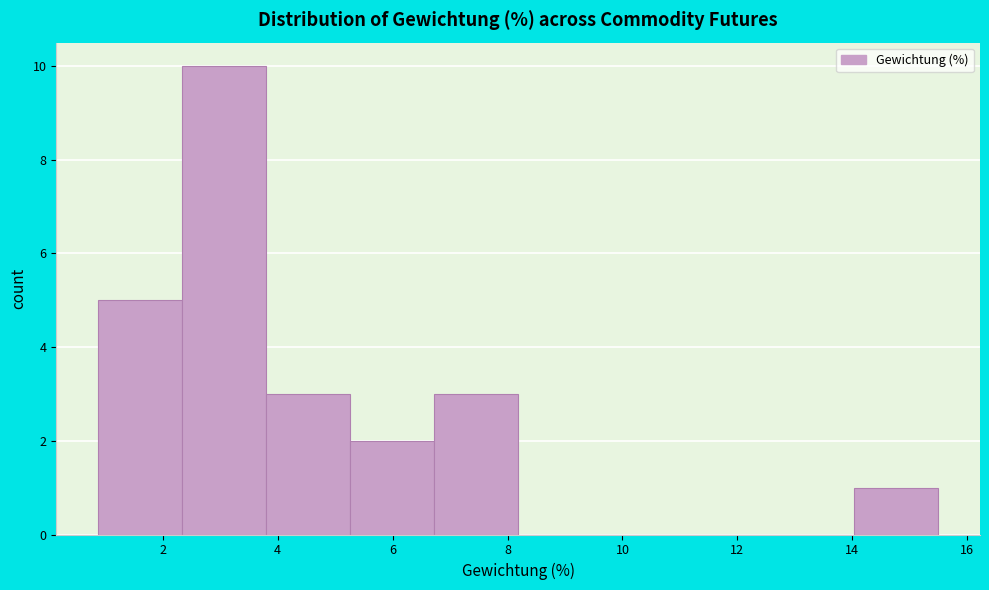

Reading left to right, transcribe this chart: for each bar, give the range it covers on the x-axis and its height. Neither the bar edges nor the heights are printed on the chart, so give them approximately, as read against the axes.

0.8 to 2.4: 5
2.4 to 3.8: 10
3.8 to 5.2: 3
5.2 to 6.8: 2
6.8 to 8.2: 3
8.2 to 9.6: 0
9.6 to 11.2: 0
11.2 to 12.6: 0
12.6 to 14.0: 0
14.0 to 15.4: 1